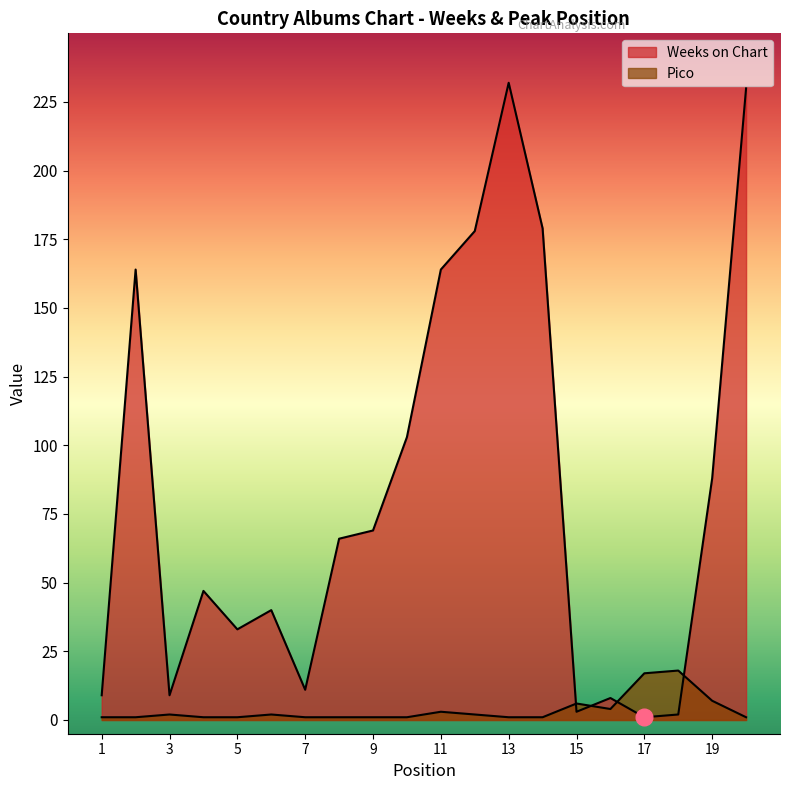

True or false: Weeks on Chart has more than 1 points higher than both neighbors.

True